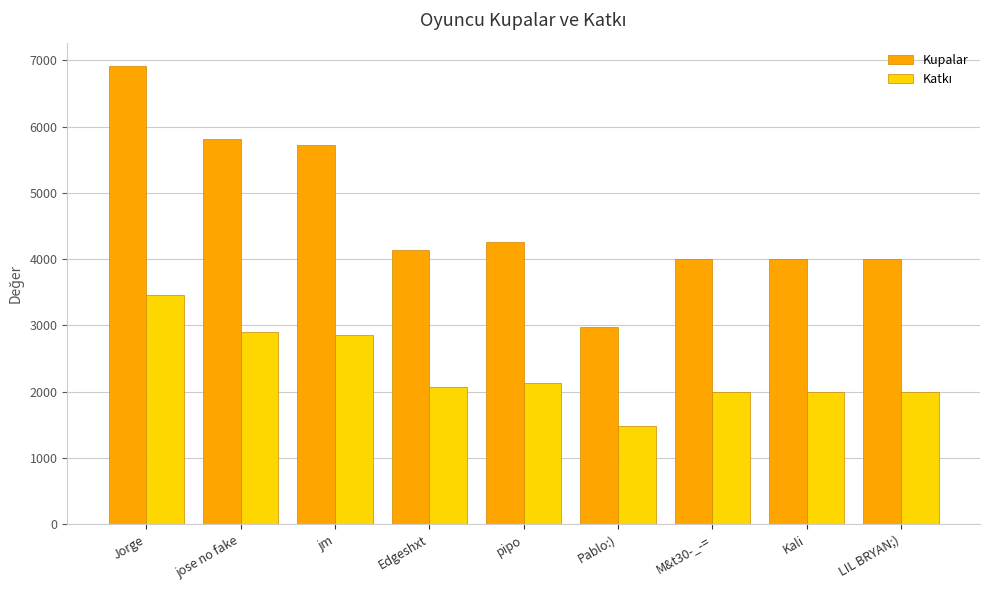

Which series has the largest range (max minus min)?

Kupalar